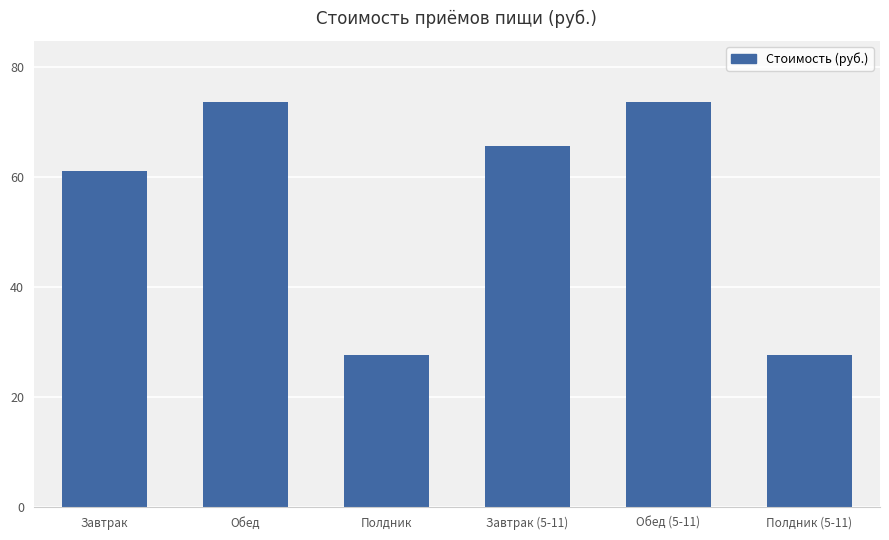

What is the maximum value shown in the chart?

73.7